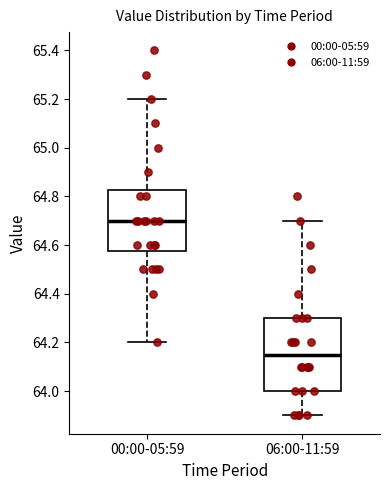

Reading left to right, read every box against the y-axis: the position of its median line, the range the box covers, and the ends of its whiskers. The values are not printed on the chart, so give them approximately, as read against the axis.

00:00-05:59: median 64.70, box 64.58 to 64.82, whiskers 64.20 to 65.20
06:00-11:59: median 64.16, box 64.00 to 64.30, whiskers 63.90 to 64.70